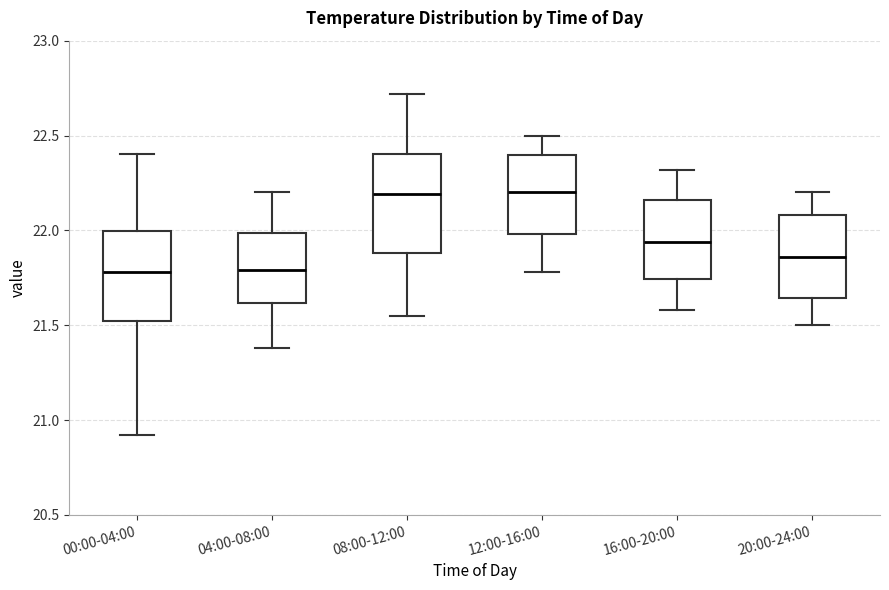

Reading left to right, read every box against the y-axis: the position of its median line, the range the box covers, and the ends of its whiskers. The values are not printed on the chart, so give them approximately, as read against the axis.

00:00-04:00: median 21.80, box 21.50 to 22.00, whiskers 20.90 to 22.40
04:00-08:00: median 21.80, box 21.60 to 22.00, whiskers 21.40 to 22.20
08:00-12:00: median 22.20, box 21.90 to 22.40, whiskers 21.55 to 22.70
12:00-16:00: median 22.20, box 22.00 to 22.40, whiskers 21.80 to 22.50
16:00-20:00: median 21.95, box 21.75 to 22.15, whiskers 21.60 to 22.30
20:00-24:00: median 21.85, box 21.65 to 22.10, whiskers 21.50 to 22.20